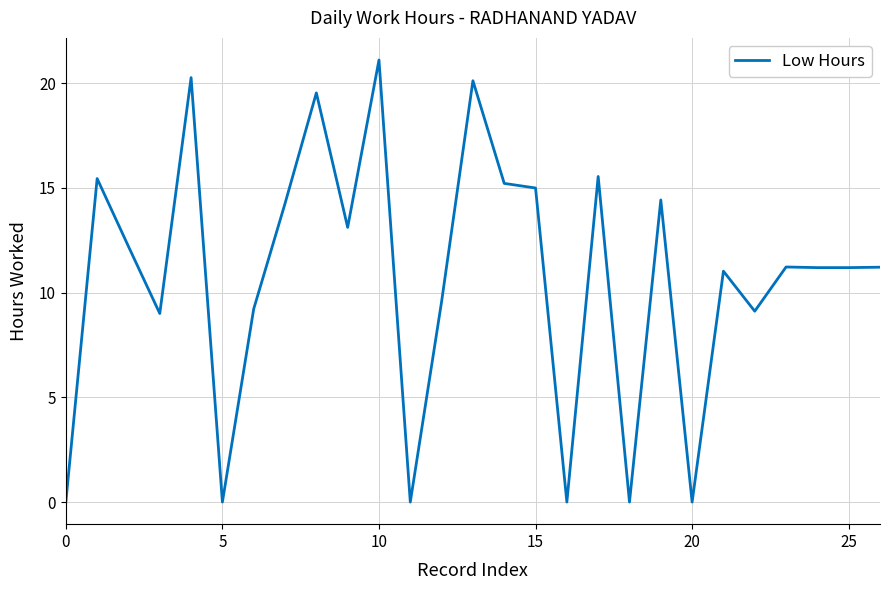

What is the difference between the maximum and minimum values?

21.1